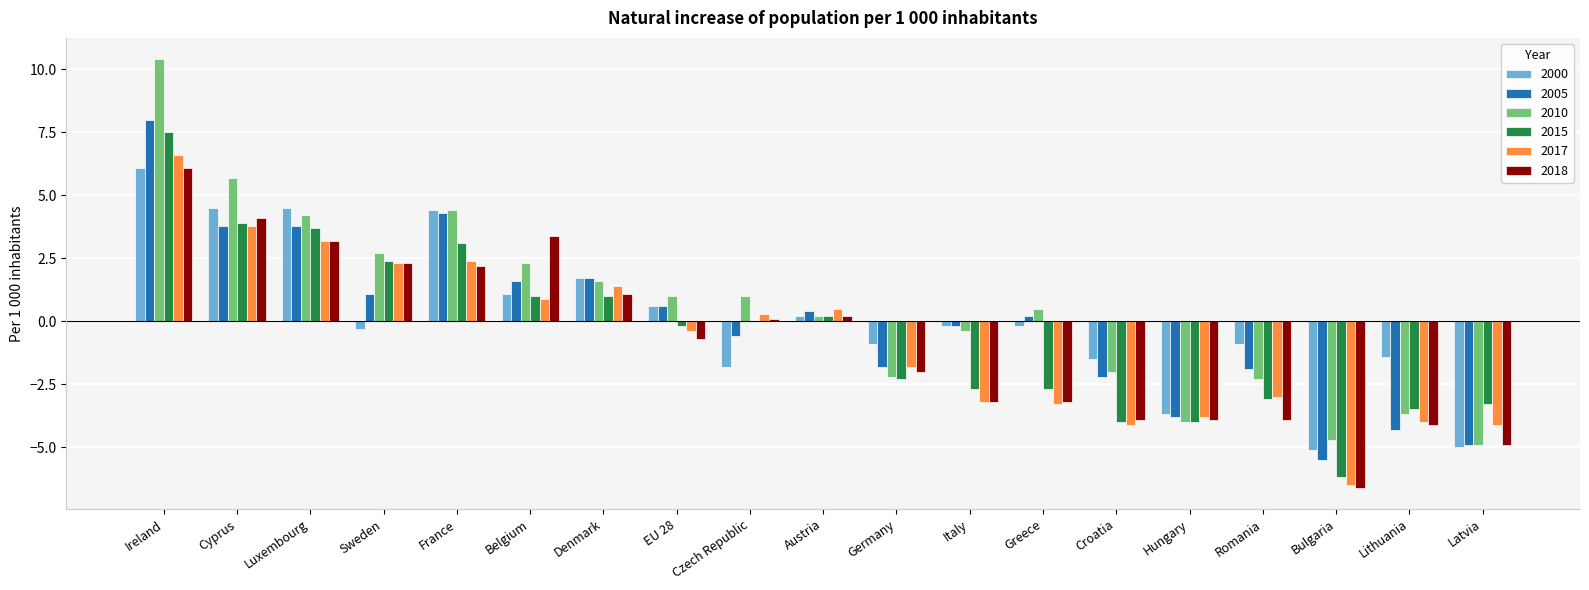

What is the sum of all 2010 values?

9.8